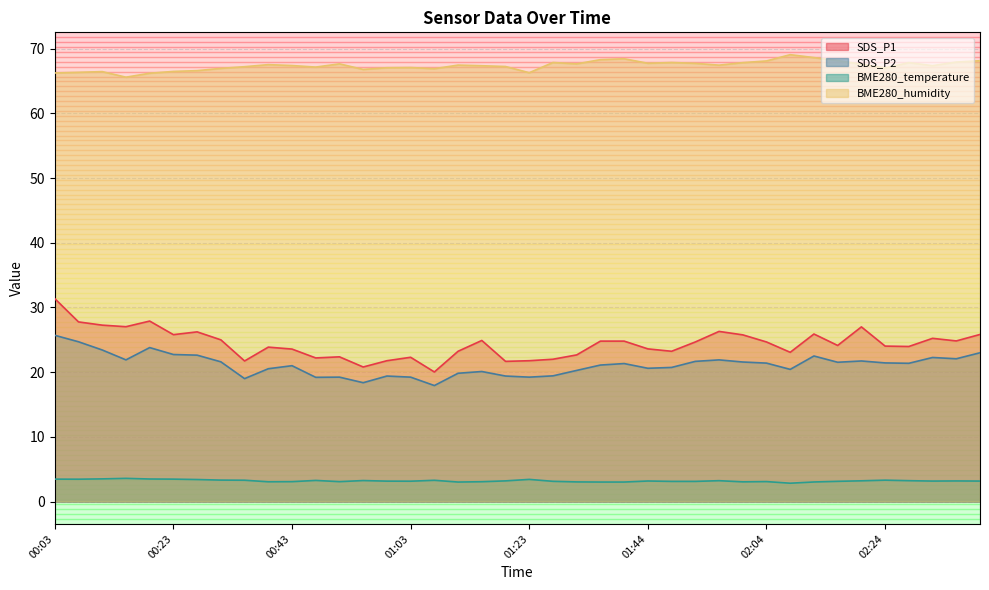

Count the number of data series in this chart.

4